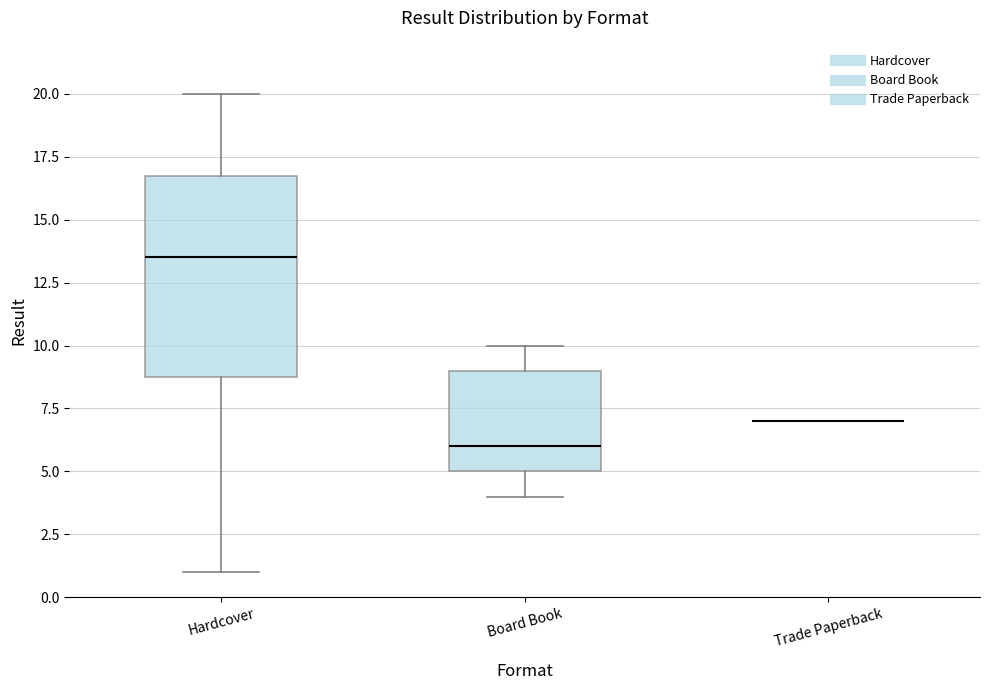

Where does the lower whisker of the box for Board Book end on the y-axis? The values are not printed on the chart, so give them approximately, as read against the axis.

4.0